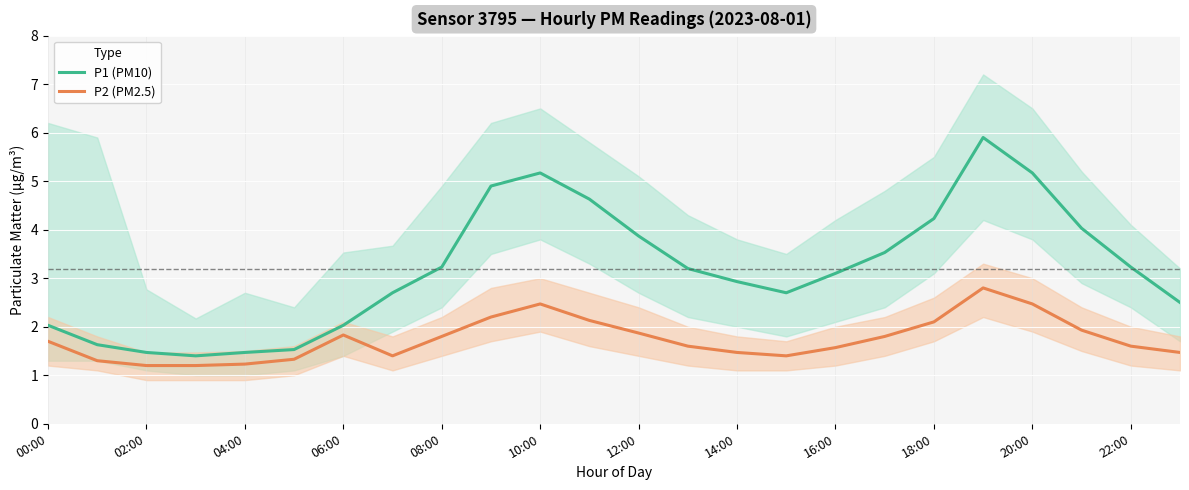

What is the average value of the P1 (PM10) series?

3.2